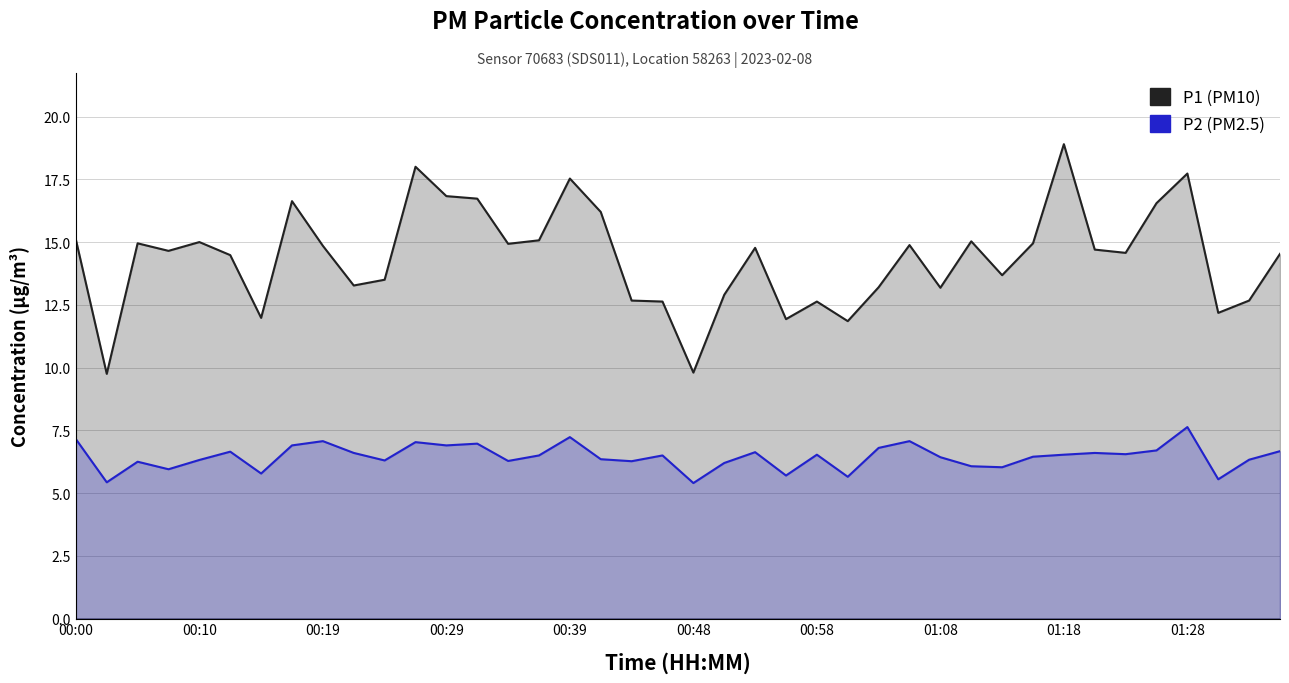

Is it true that P1 equals 9.8 at 00:48?

True